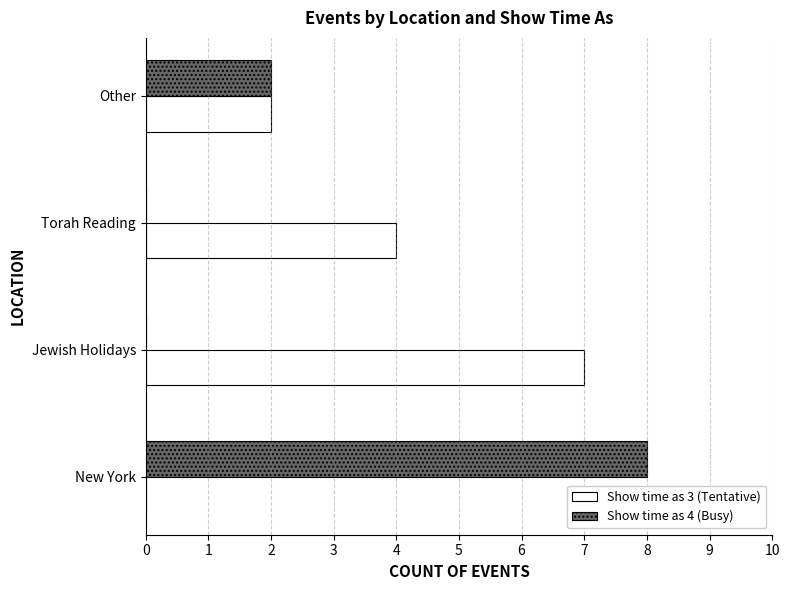

The value of Show time as 3 (Tentative) at New York is -4. True or false?

False